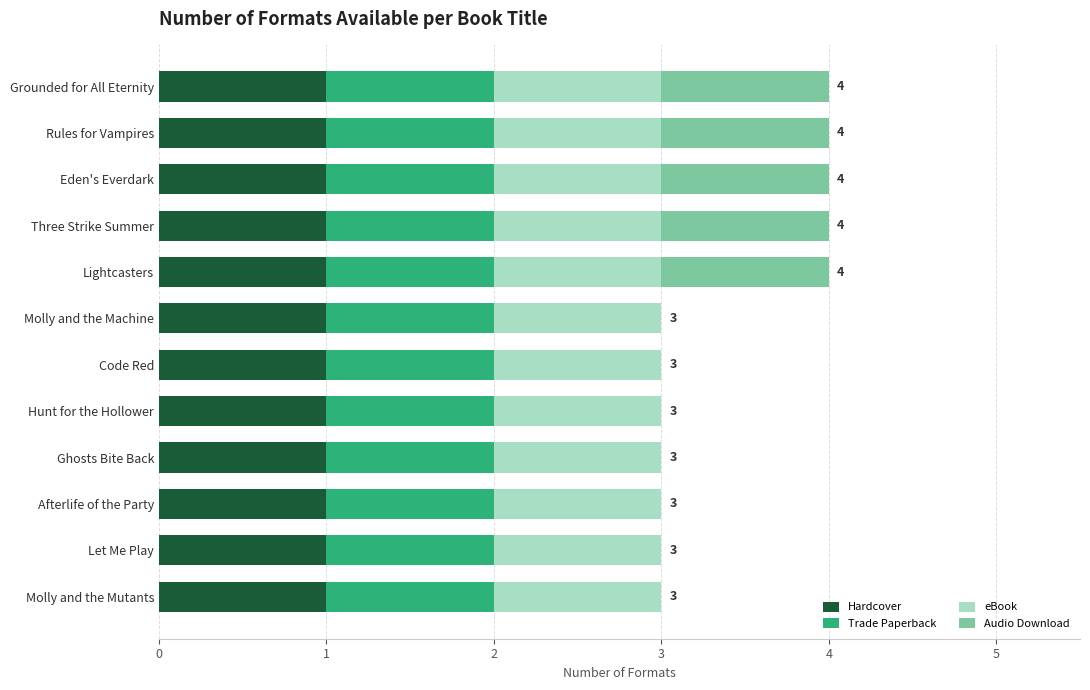

True or false: Hardcover has a value of 2 at Rules for Vampires.

False